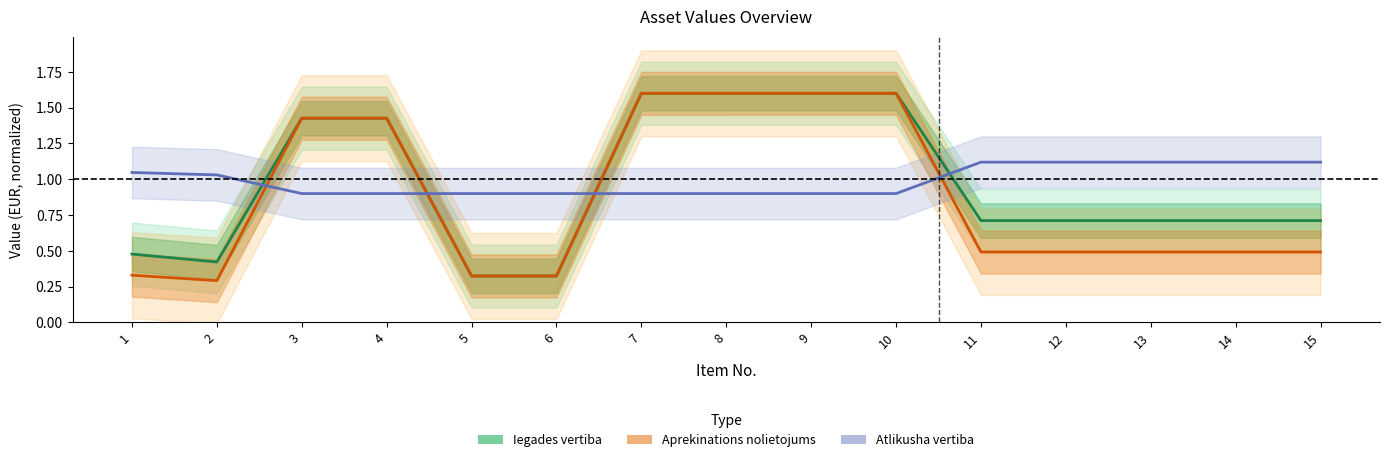

What is the spread (max minus min) of values at 13?

0.6